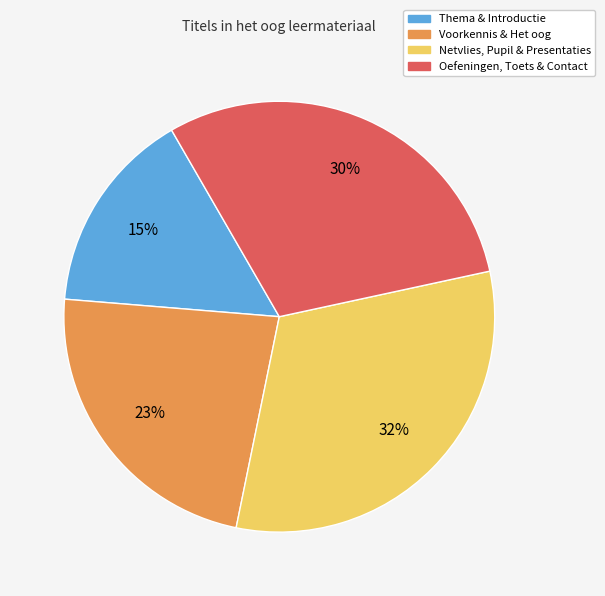

What percentage is the Thema & Introductie slice, to the nearest percent?

15%